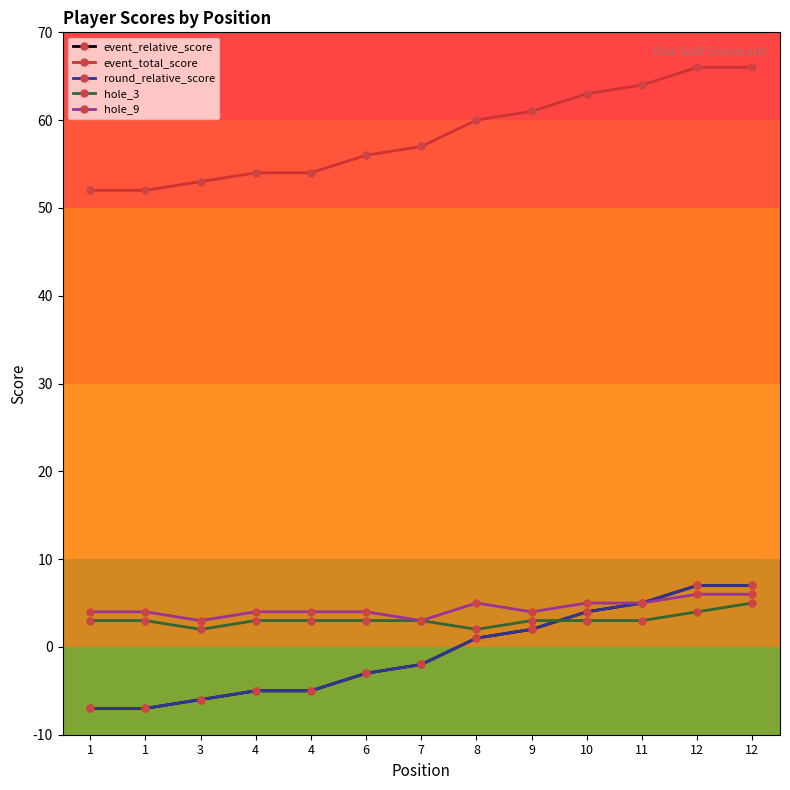

Is this an area chart (filled region under the line)?

No